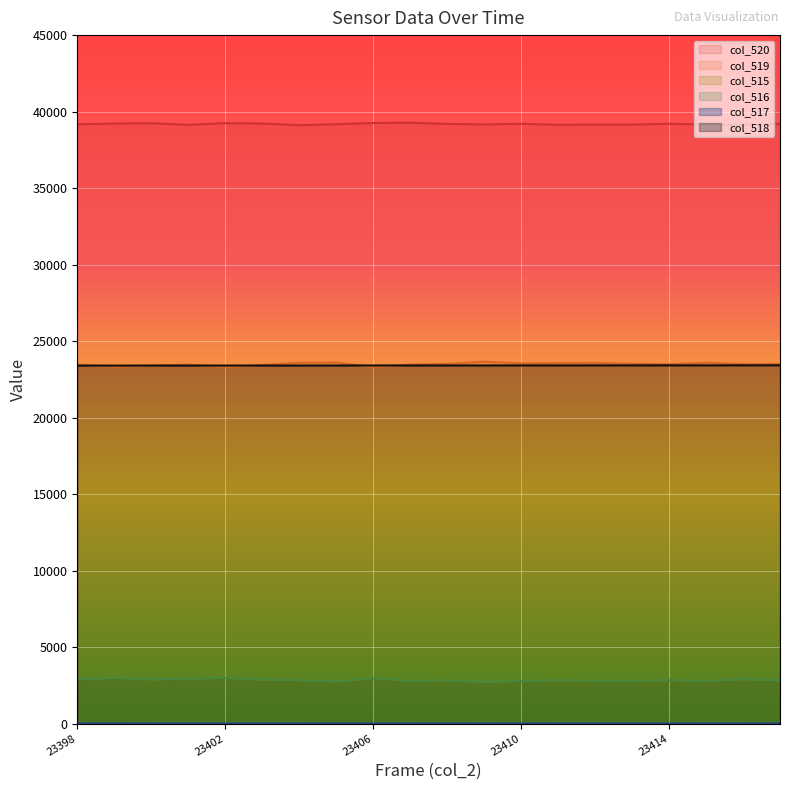

Which category has the lowest value across all series?

23400